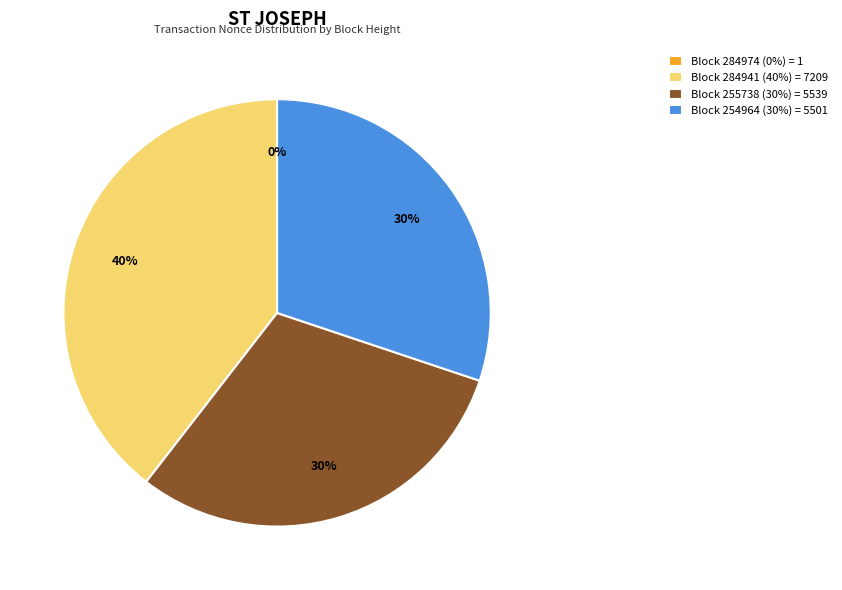

True or false: Block 254964 (30%) = 5501 accounts for 30% of the total.

True